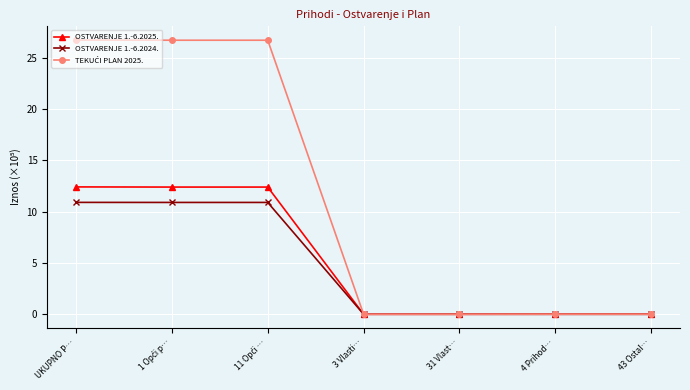

At how many categories does at least one series exceed 15?

3